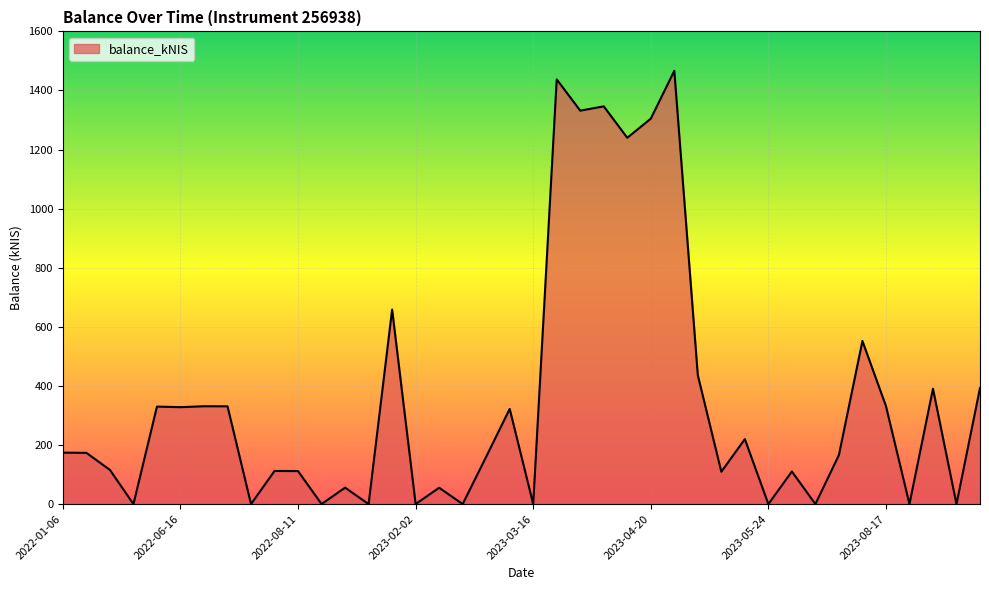

What is the greatest value displayed?

1466.6